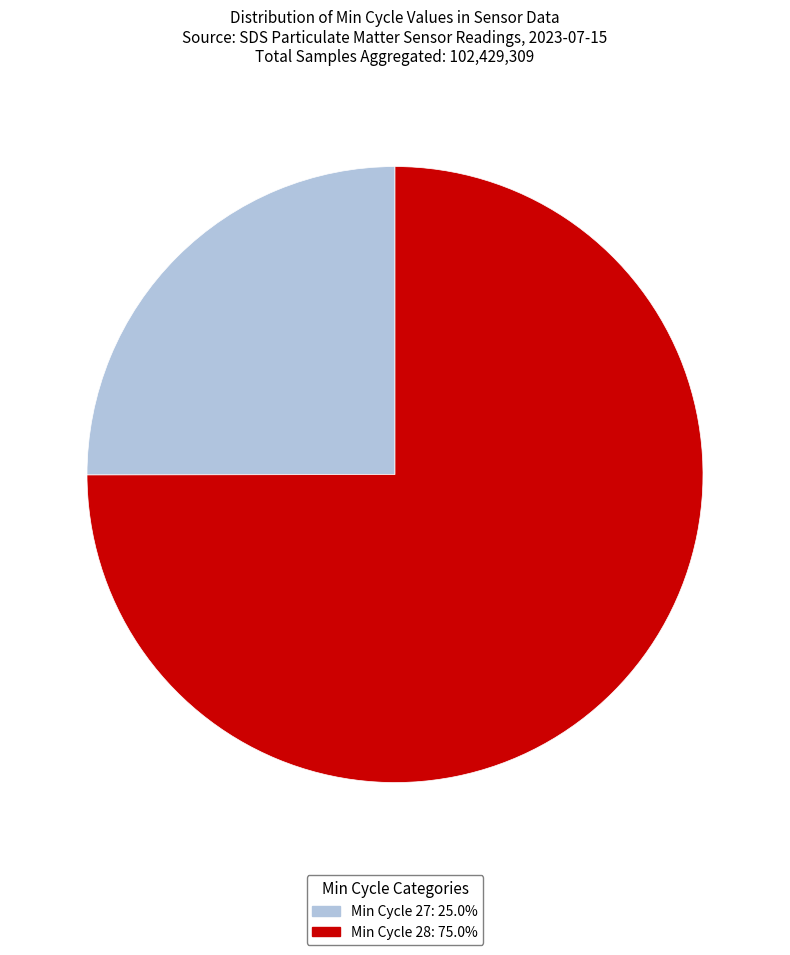

Combined, do Min Cycle 27: 25.0% and Min Cycle 28: 75.0% account for over 50%?

Yes